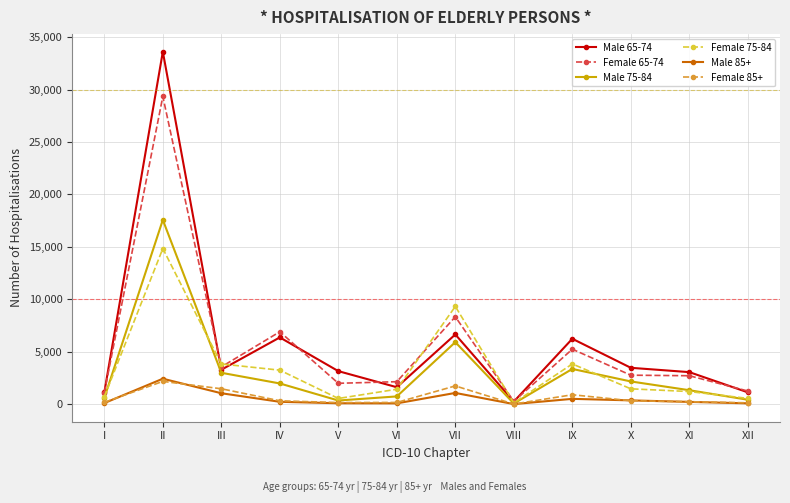

Where is the first local minimum for Female 65-74?

III